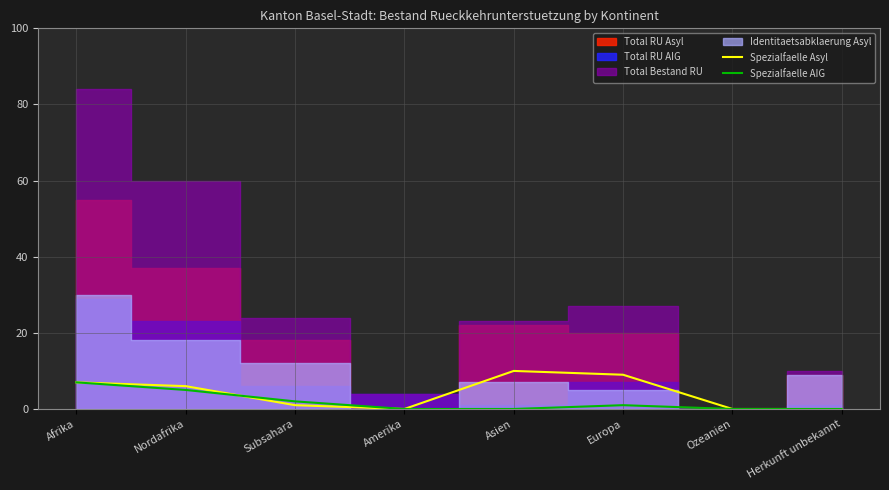

What is the value of the Spezialfaelle Asyl point at the 1st from the left?

7